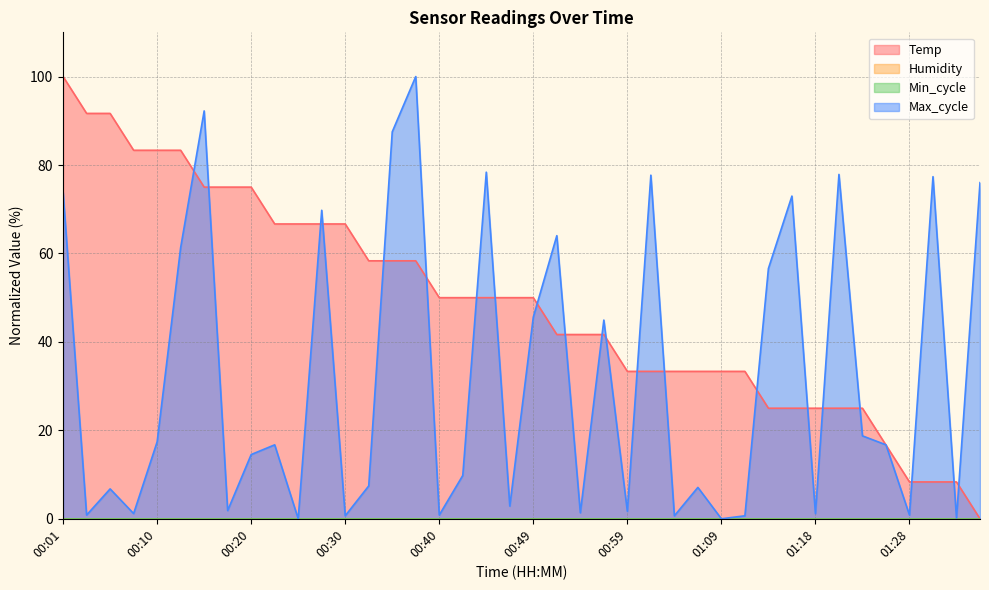

True or false: Temp and Max_cycle intersect in this chart.

True